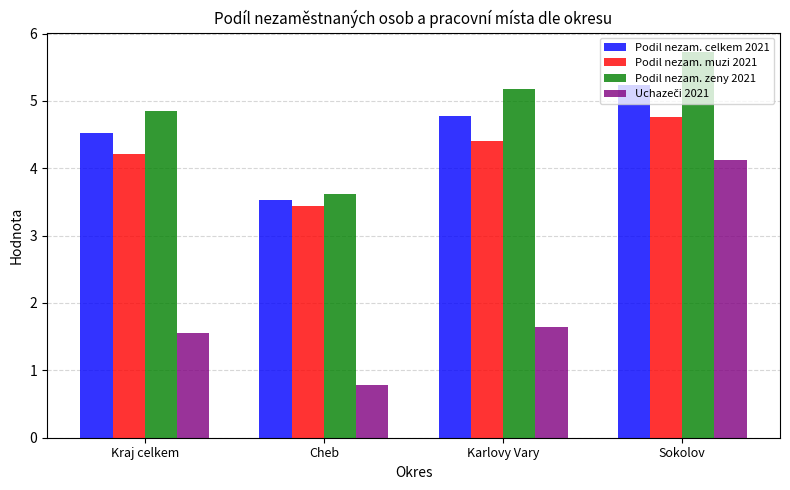

What is the sum of all Podil nezam. celkem 2021 values?

18.1